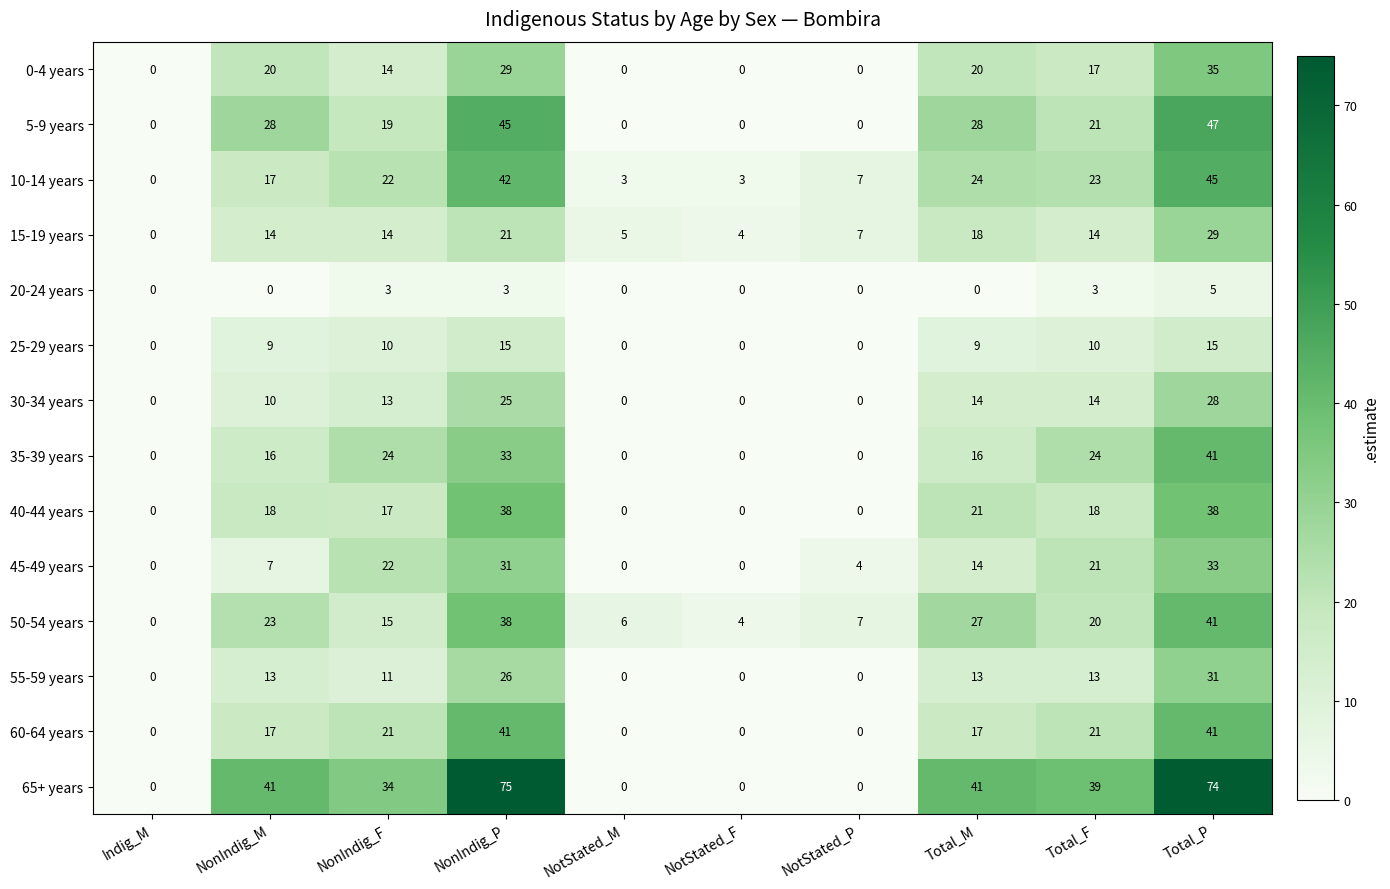

Between NotStated_F and Total_F, which series saw the biggest shift?

65+ years